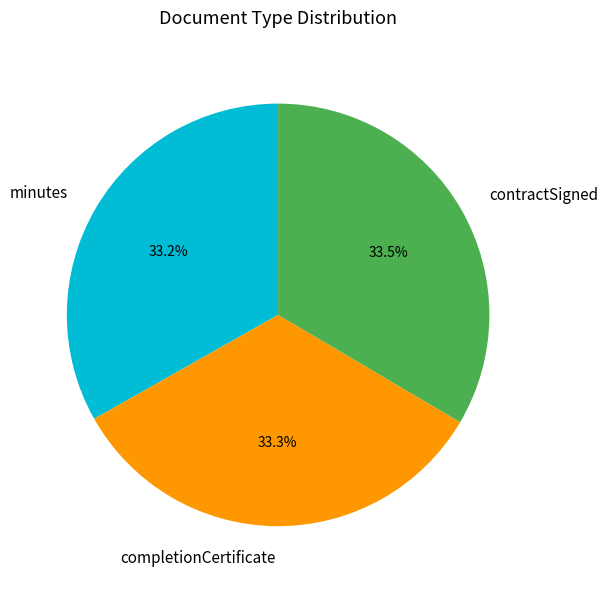

Does contractSigned represent more than half of the total?

No